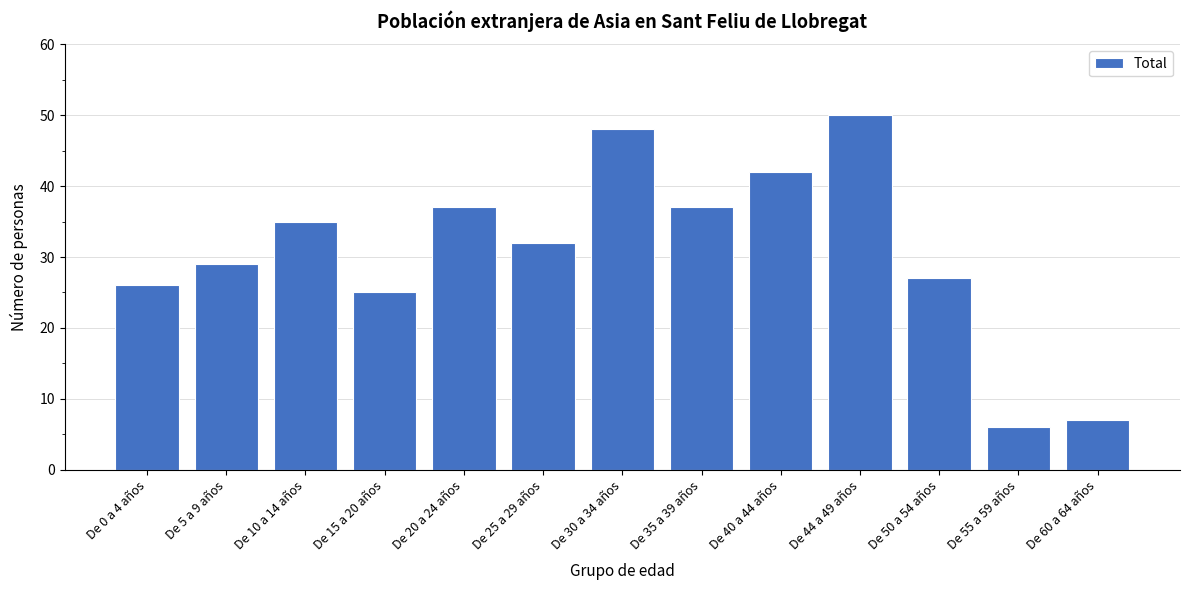

Reading left to right, what are all the values shown in this chart?

De 0 a 4 años=26	De 5 a 9 años=29	De 10 a 14 años=35	De 15 a 20 años=25	De 20 a 24 años=37	De 25 a 29 años=32	De 30 a 34 años=48	De 35 a 39 años=37	De 40 a 44 años=42	De 44 a 49 años=50	De 50 a 54 años=27	De 55 a 59 años=6	De 60 a 64 años=7